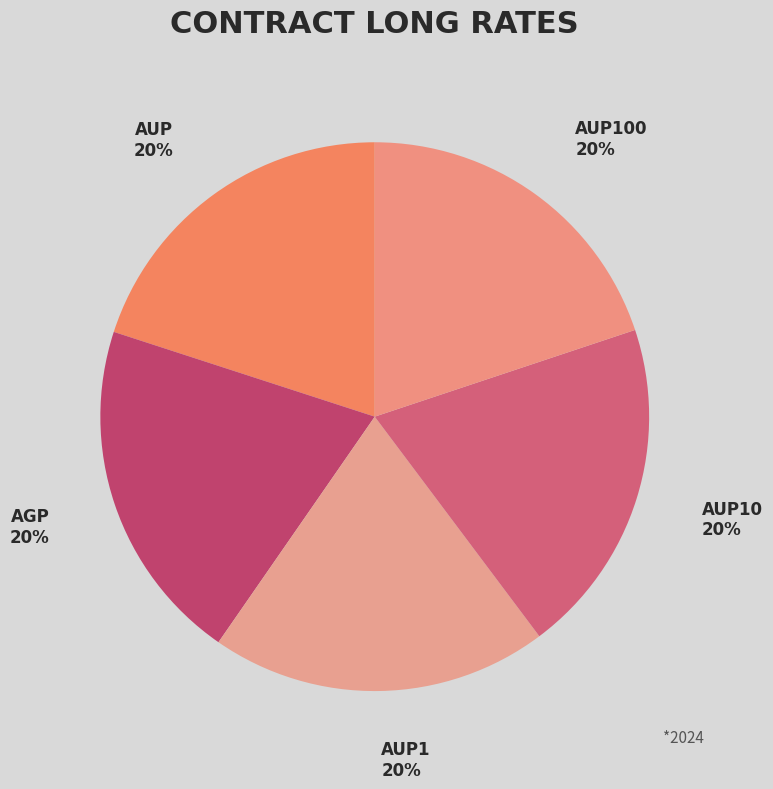

Is it true that AUP10 is 13% of the pie?

False